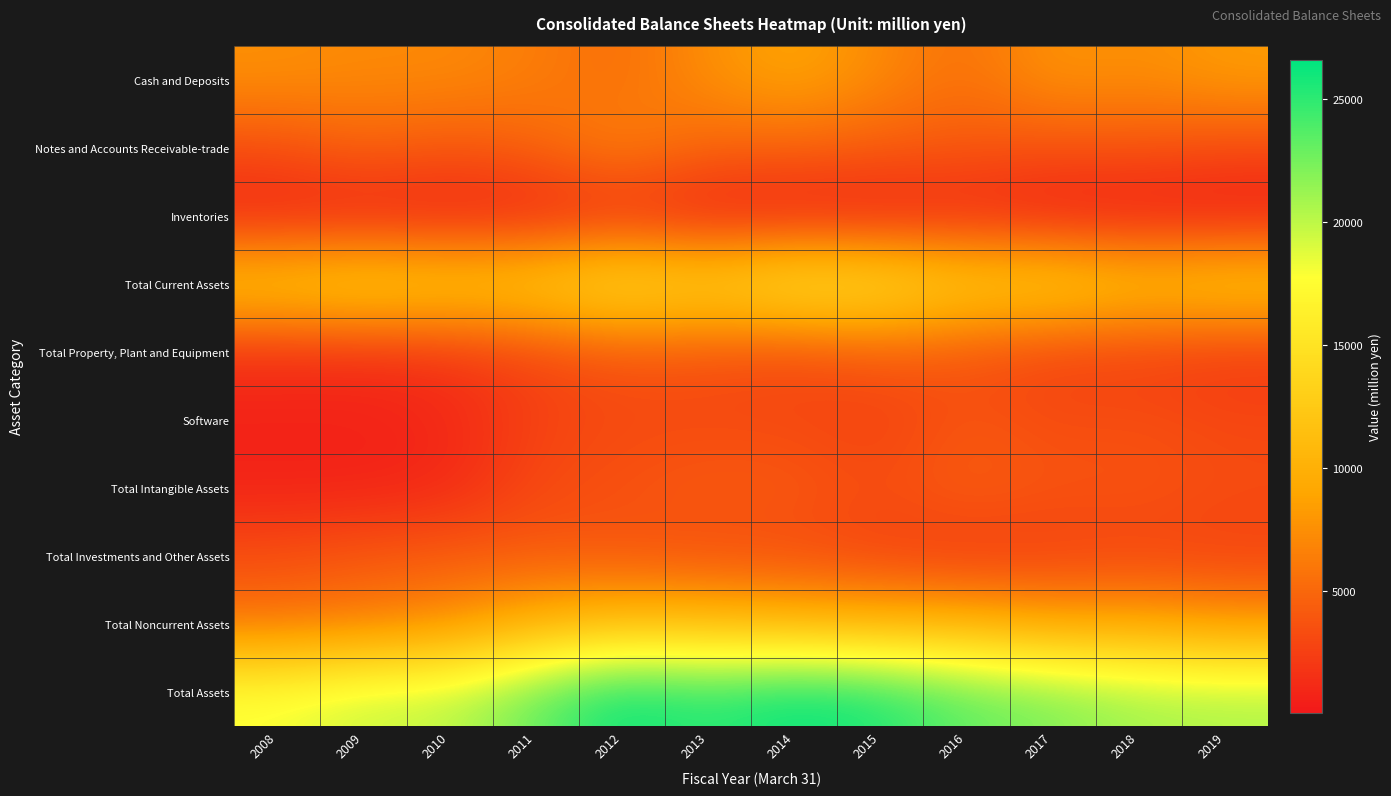

Which series has the widest spread of values?

Total Assets